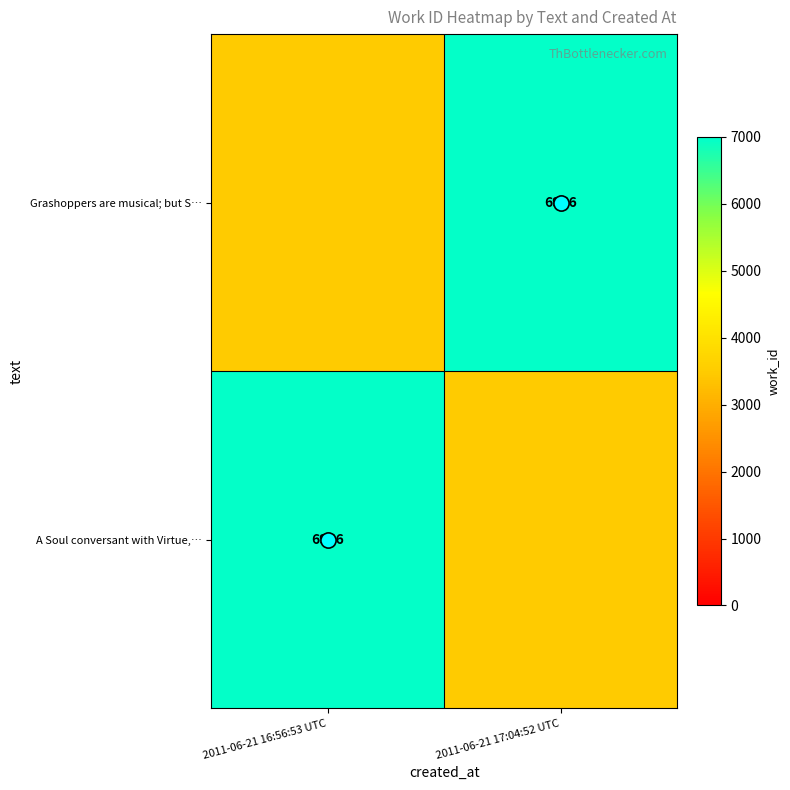

Count the Grashoppers are musical; but S… values in the range 3478 to 6956.

2